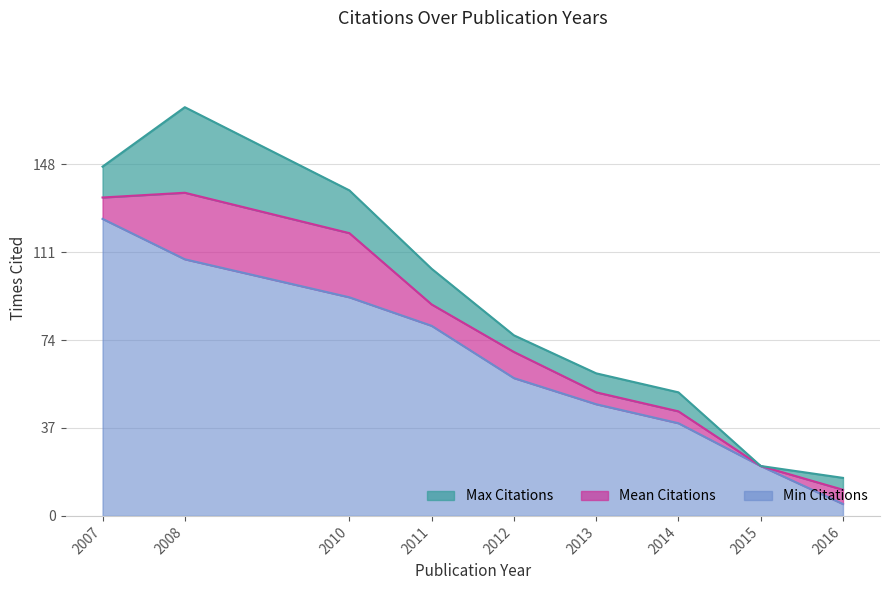

Does the chart have visible grid lines?

Yes